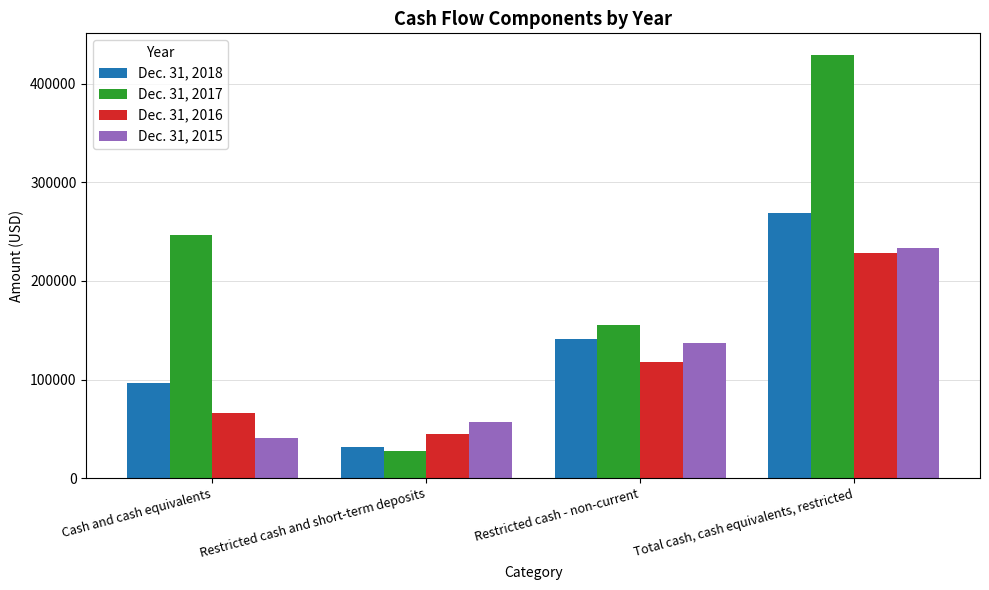

Which label corresponds to the smallest value in the chart?

Restricted cash and short-term deposits